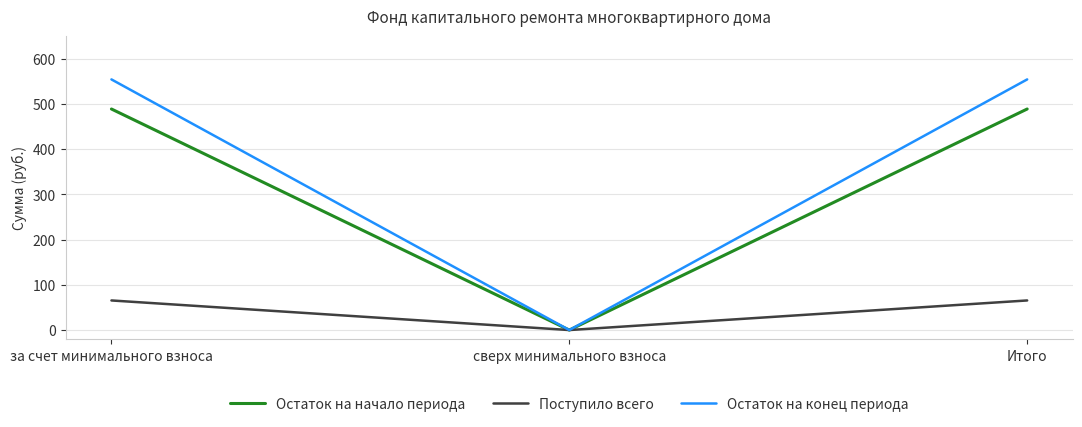

What is the highest value of the Поступило всего series?

65.4